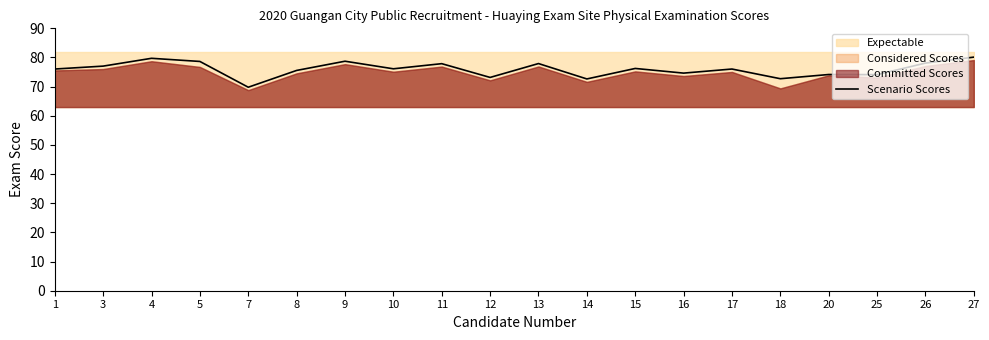

At which category does the data reach its first local peak?

4